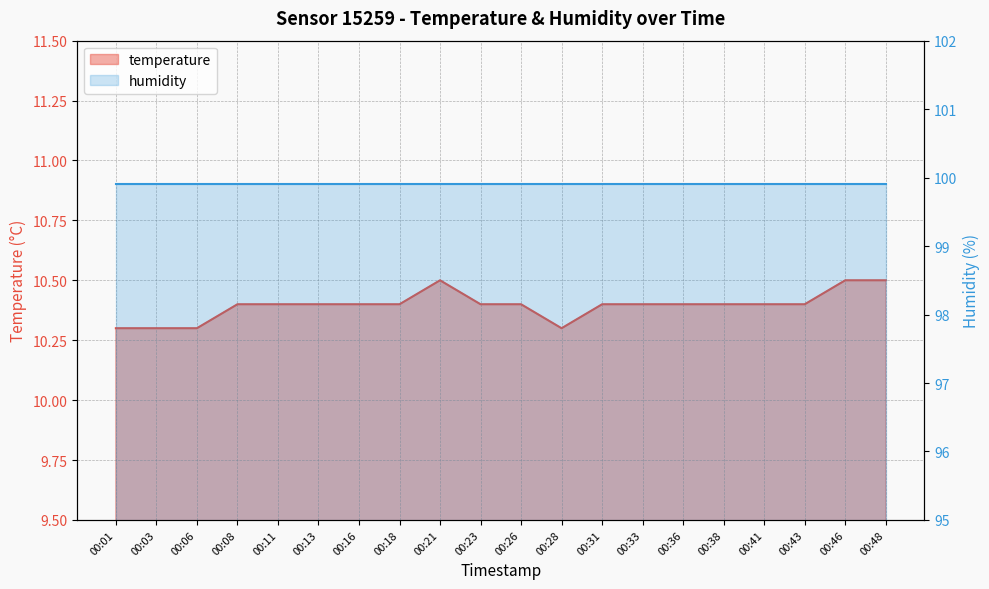

How many values are between 10 and 11?

20